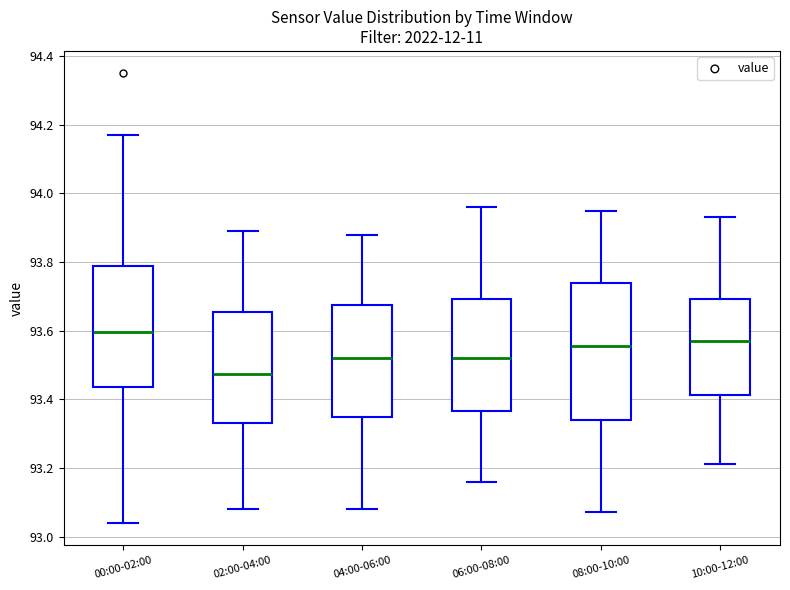

Where is the upper edge of the box for 10:00-12:00 on the y-axis? The values are not printed on the chart, so give them approximately, as read against the axis.

93.70